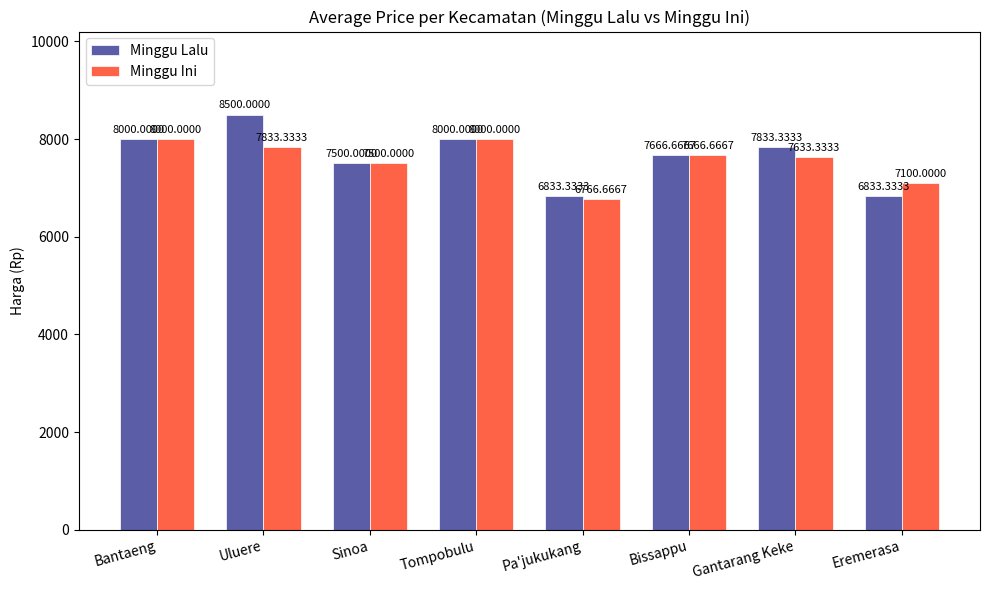

List the series in order of their overall mean, lowest first.

Minggu Ini, Minggu Lalu